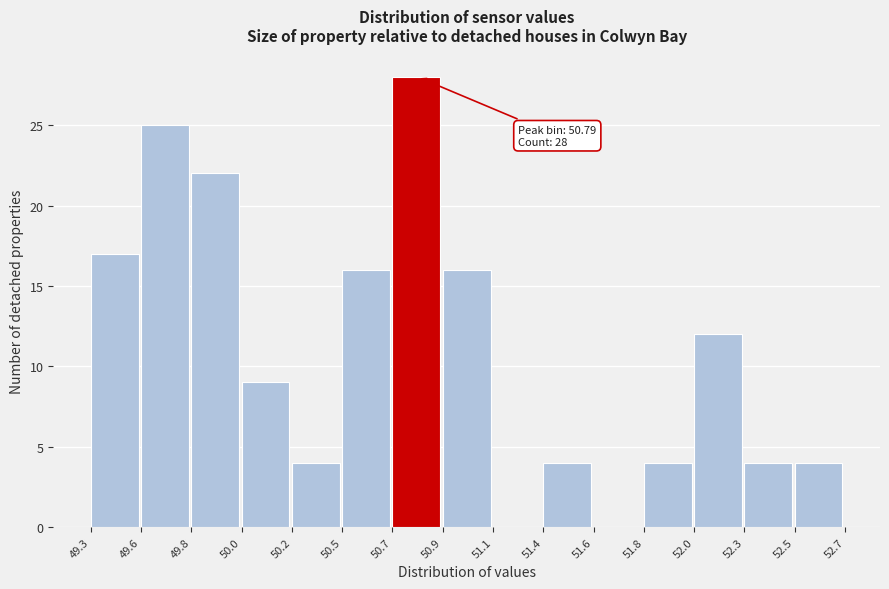

Reading left to right, what are all the values shown in this chart?

49.3=17	49.6=25	49.8=22	50.0=9	50.2=4	50.5=16	50.7=28	50.9=16	51.1=0	51.4=4	51.6=0	51.8=4	52.0=12	52.3=4	52.5=4